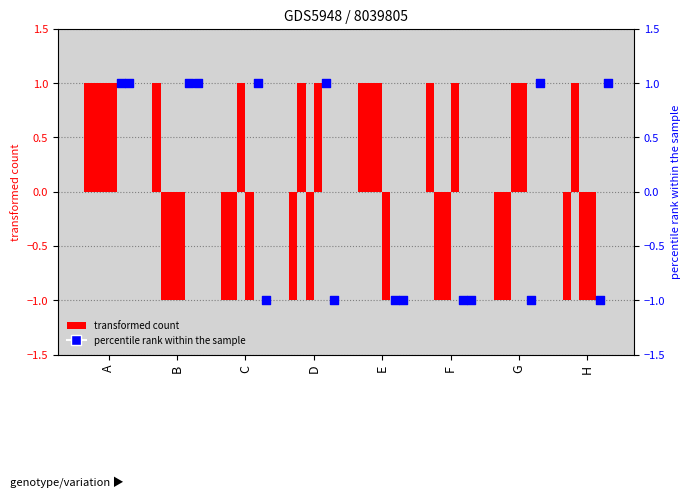

Is the value of V1 at A greater than the value of V5 at A?

No